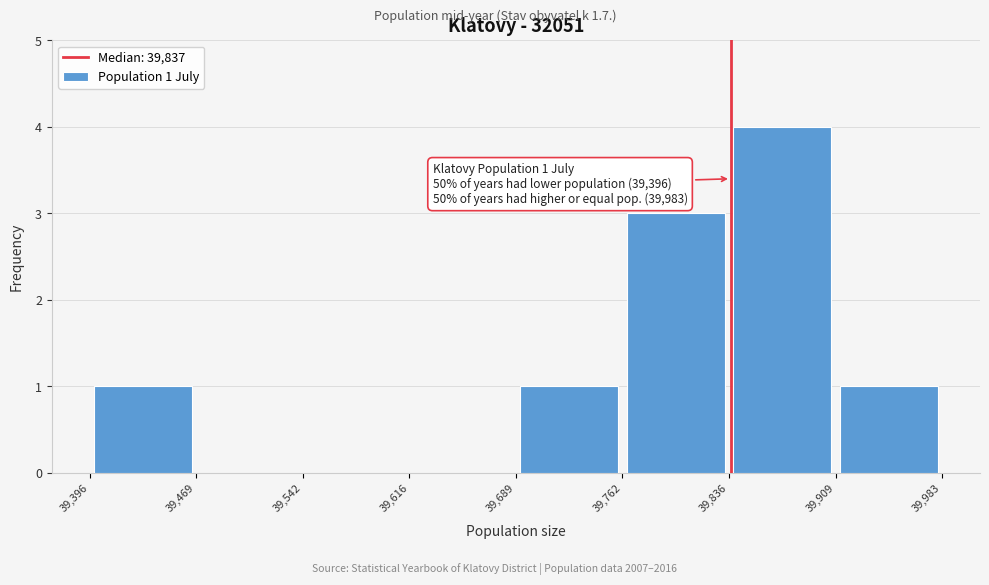

Which range on the x-axis has the tallest bar?

39,836 to 39,909